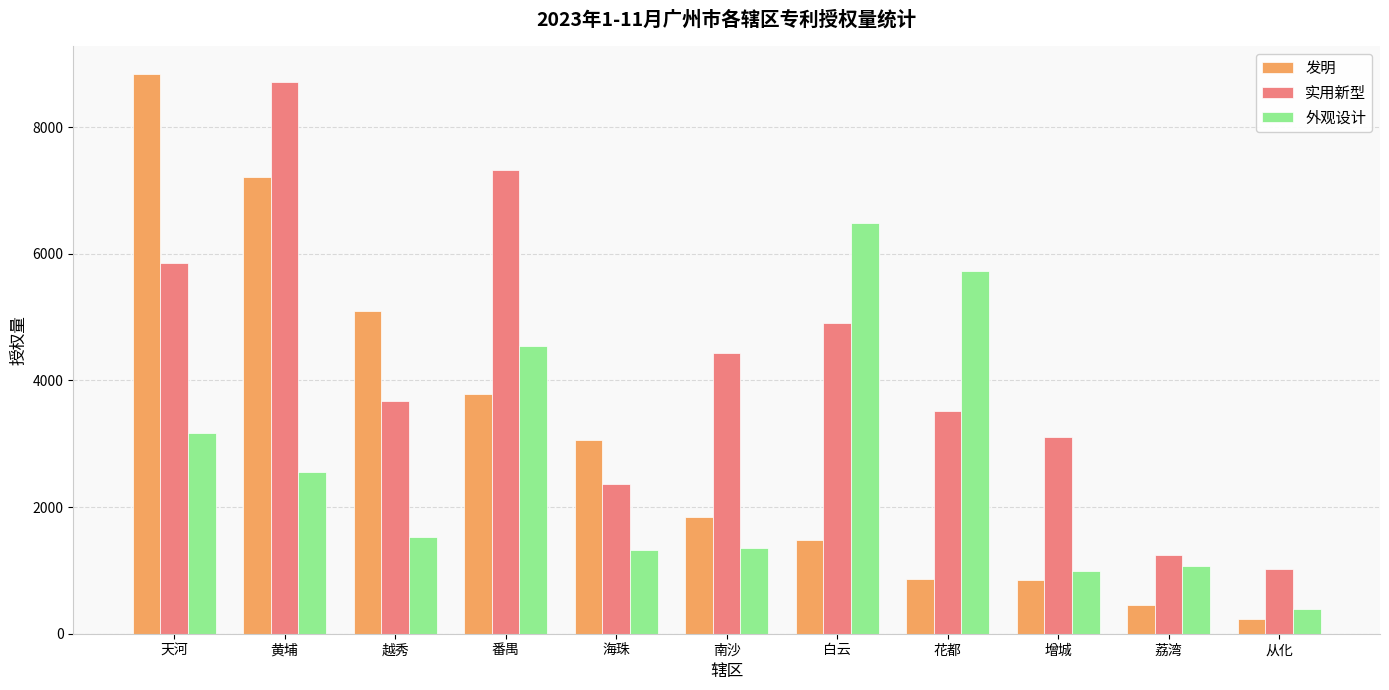

What is the maximum value for 外观设计?

6483